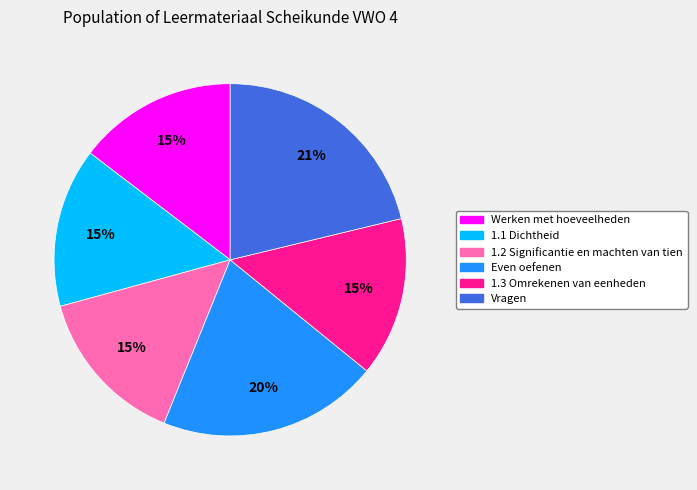

How many slices are in this pie chart?

6